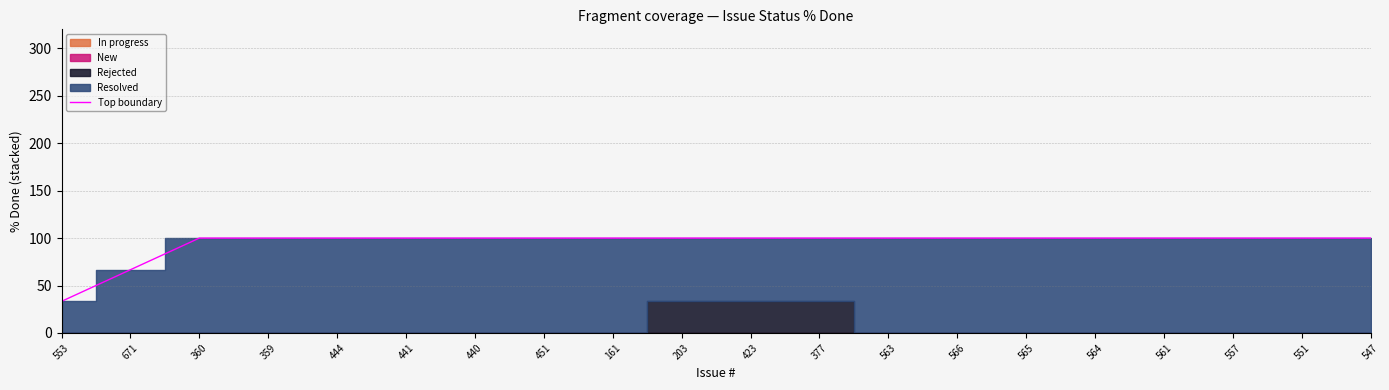

Rank the categories by value from lowest to highest.

553, 671, 360, 359, 444, 441, 440, 451, 161, 203, 423, 377, 563, 566, 565, 564, 561, 557, 551, 547